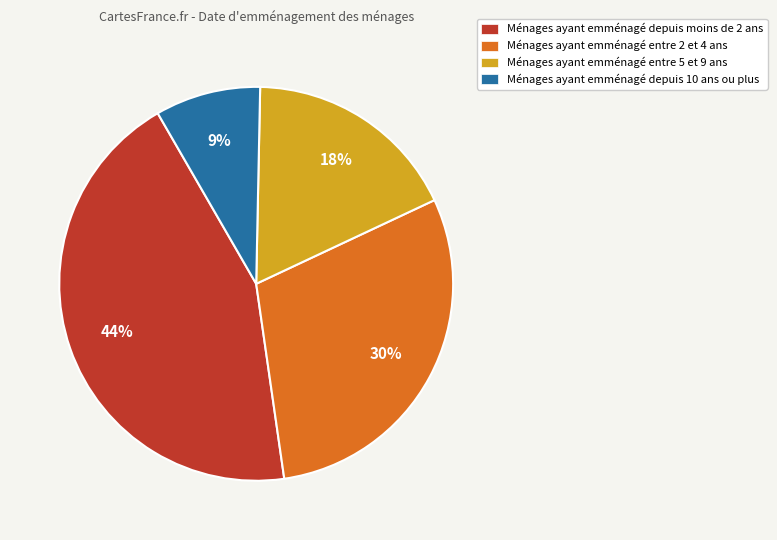

To the nearest percent, what is the difference between the largest and smallest slice percentages?

35%